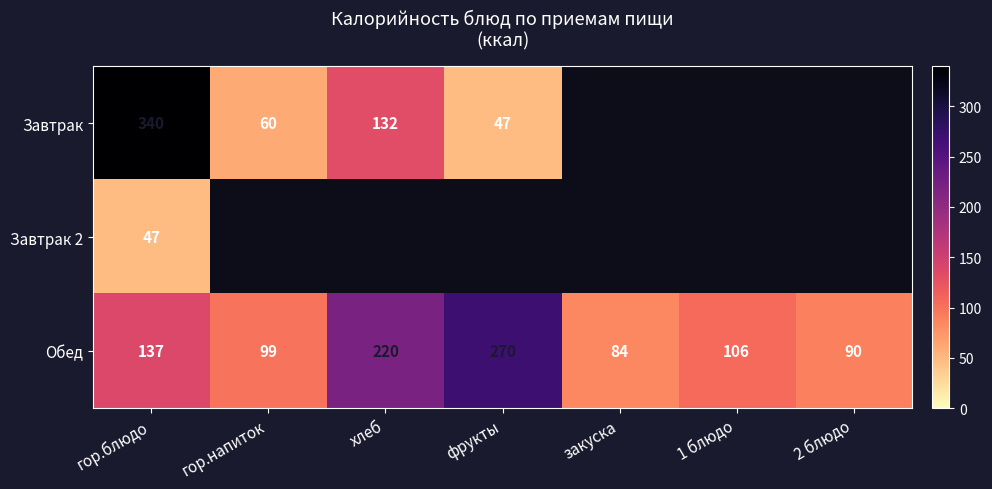

What is the total value across all series at гор.блюдо?

524